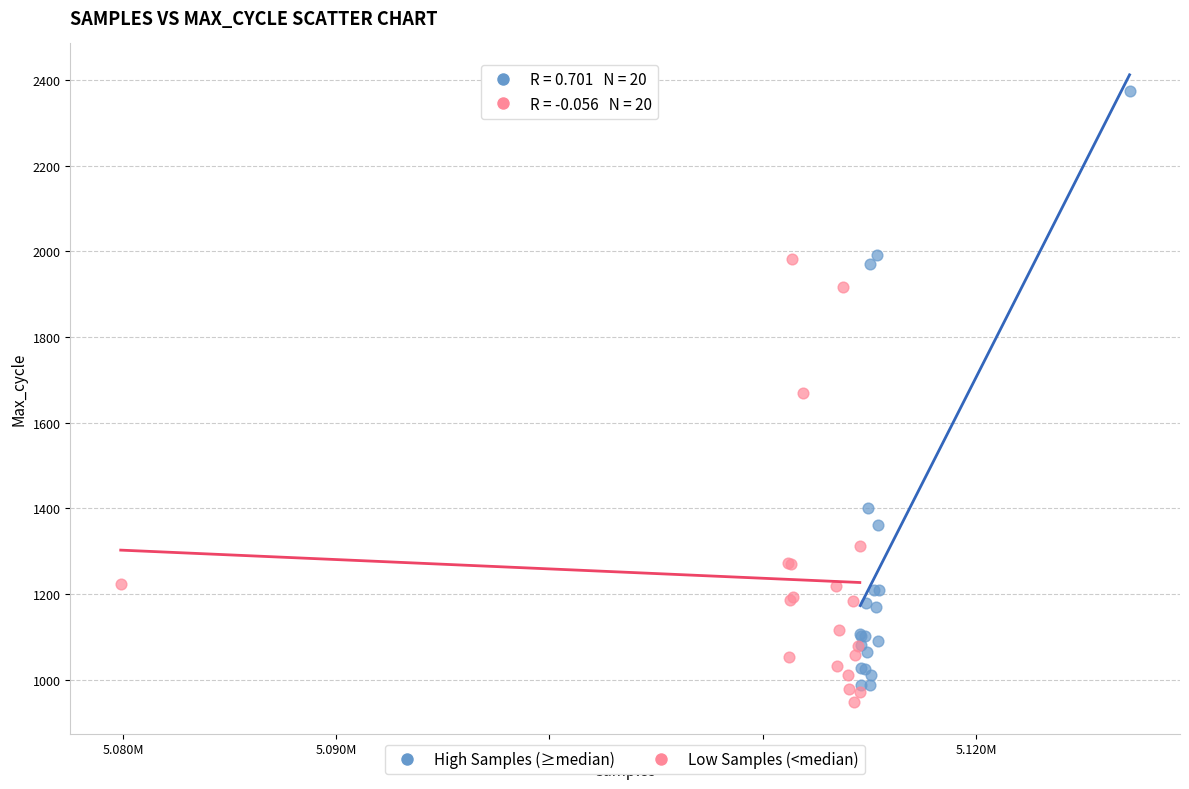

Which series has the widest spread of Y values?

High Samples (≥median)